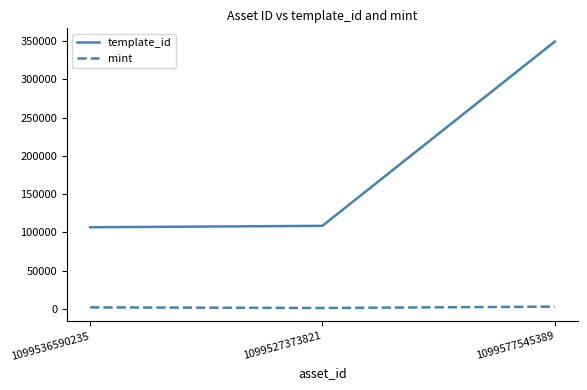

What is the difference between the mint values at 1099527373821 and 1099577545389?

1747